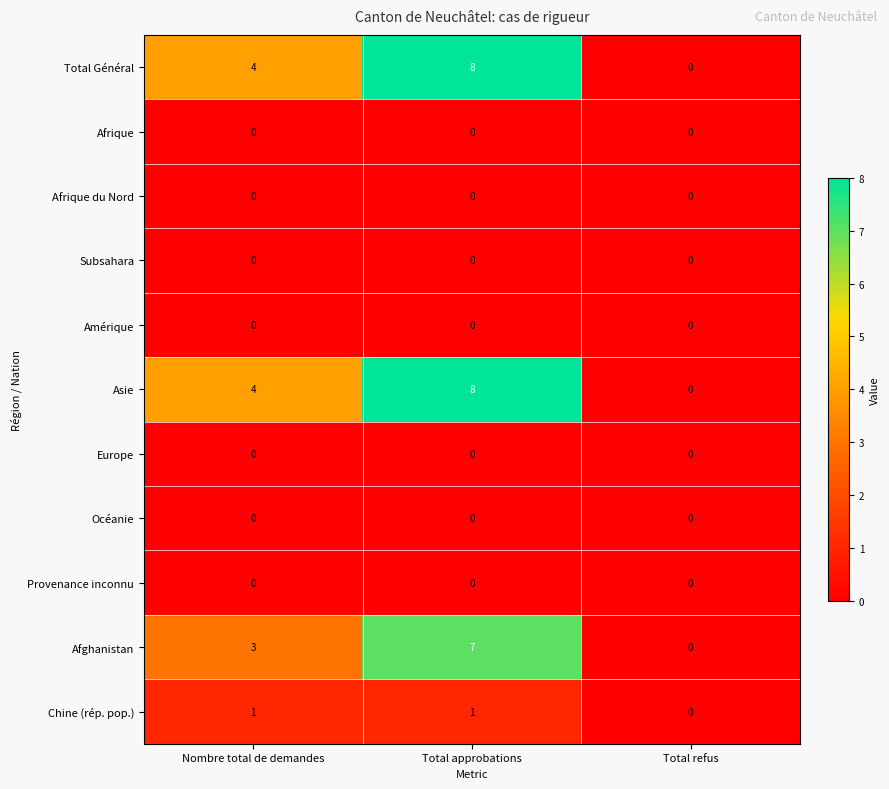

What is the difference between the highest and lowest values at Nombre total de demandes?

4